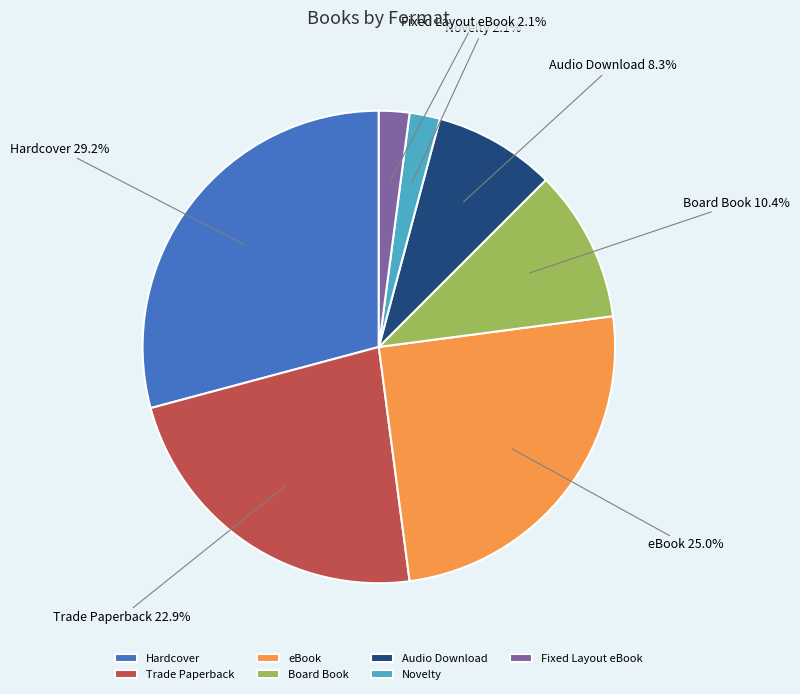

What is the largest slice in the pie chart?

Hardcover